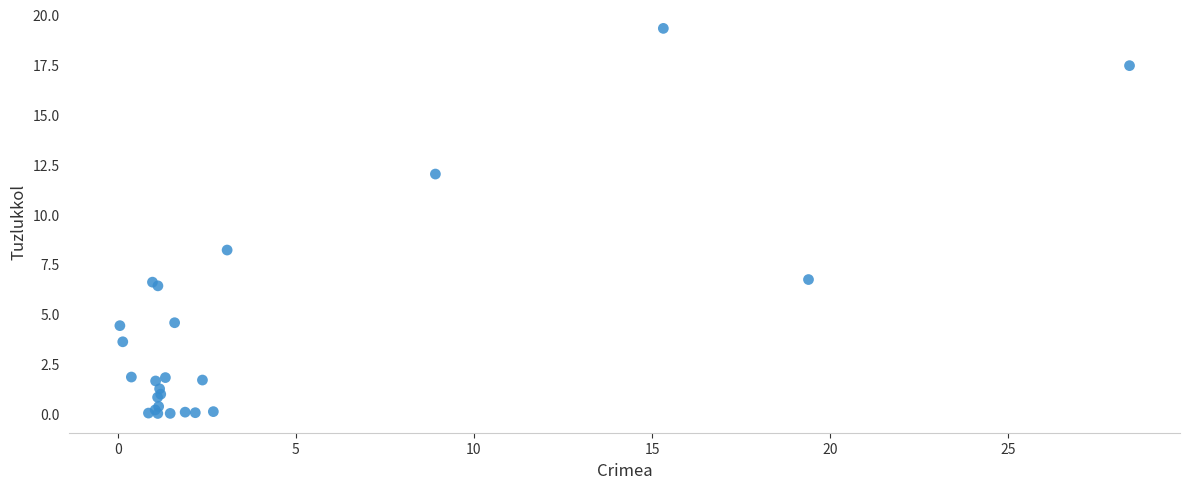

What Y value in the scatter plot is closest to 9?

8.2